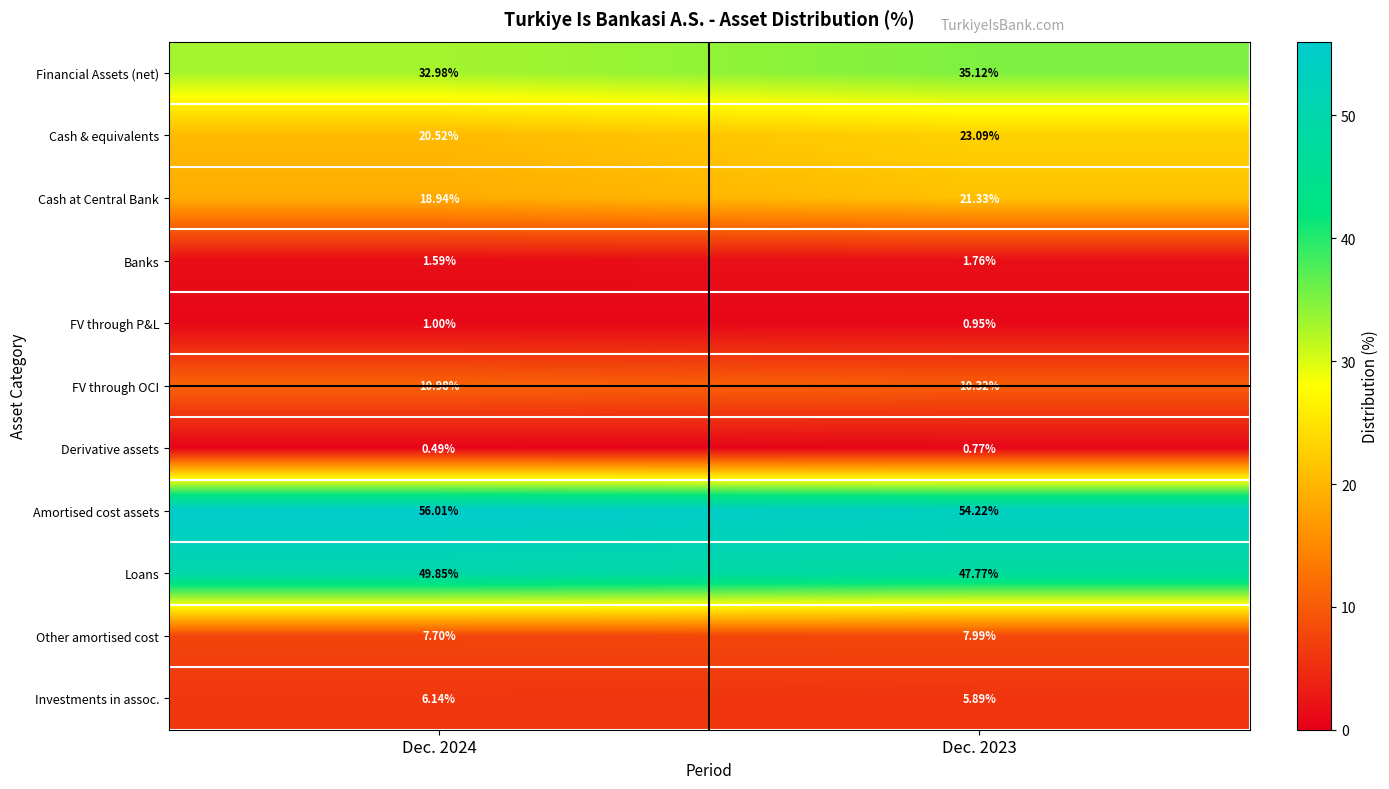

Rank the series by their maximum value, from highest to lowest.

Amortised cost assets, Loans, Financial Assets (net), Cash & equivalents, Cash at Central Bank, FV through OCI, Other amortised cost, Investments in assoc., Banks, FV through P&L, Derivative assets